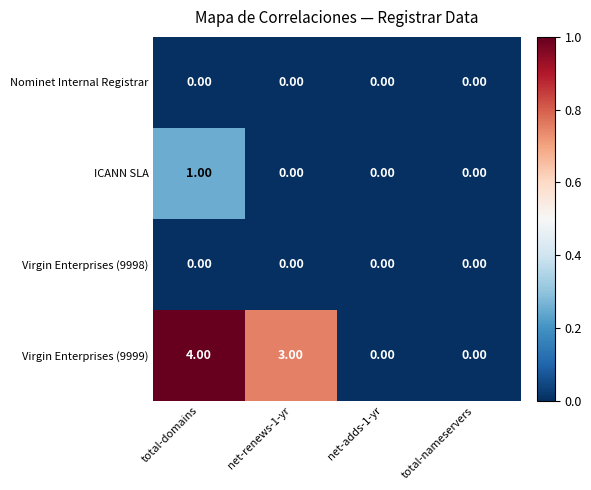

Which category has the highest value across all series?

total-domains